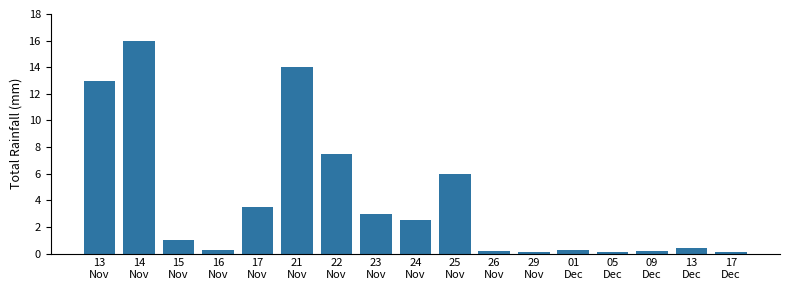

Reading left to right, what are all the values shown in this chart?

13.0	16.0	1.0	0.3	3.5	14.0	7.5	3.0	2.5	6.0	0.2	0.1	0.3	0.1	0.2	0.4	0.1